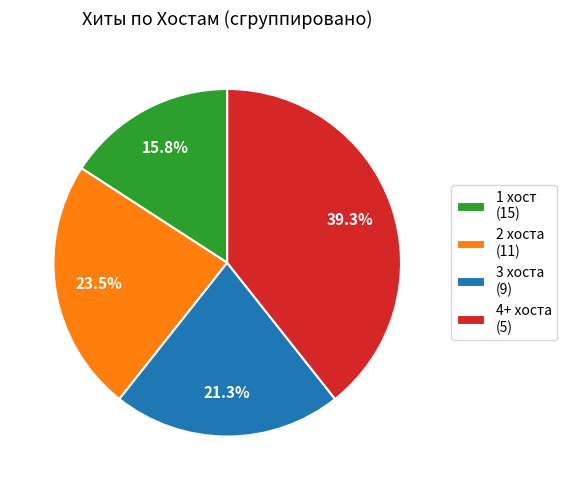

Between 4+ хоста (5) and 1 хост (15), which is larger?

4+ хоста (5)